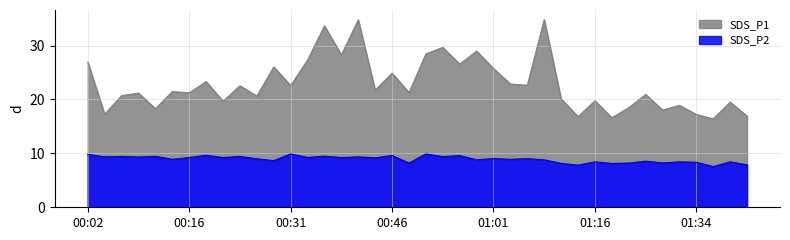

Where is the first local minimum for SDS_P1?

00:04